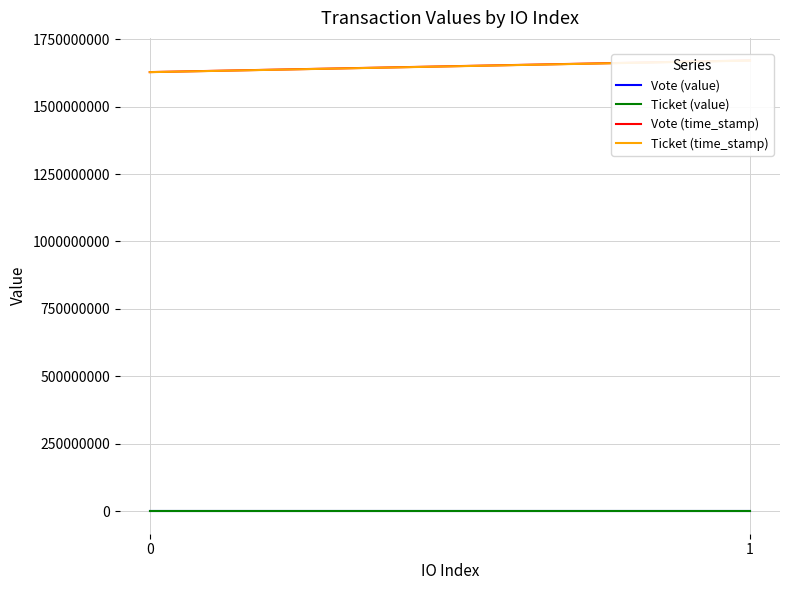

Which series has the widest spread of values?

Vote (time_stamp)